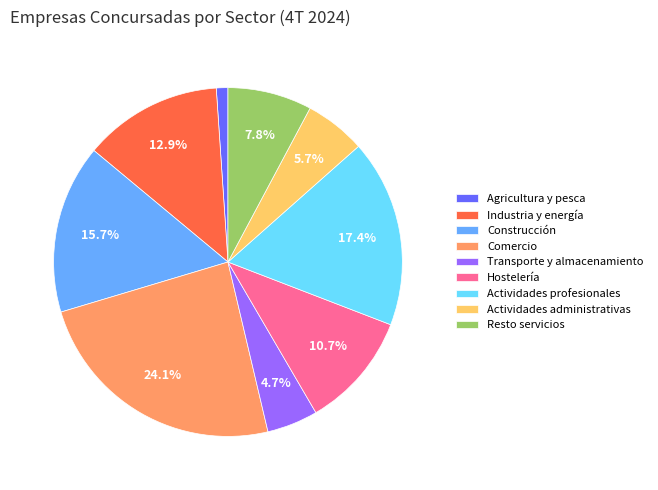

Which category has the biggest portion of the pie?

Comercio